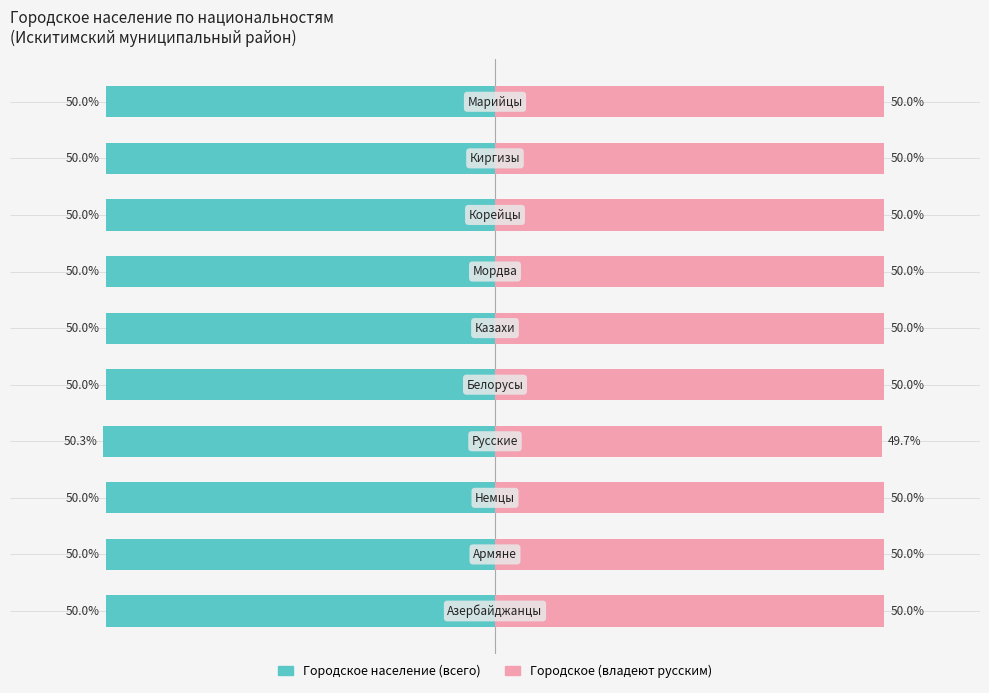

How many groups of bars are there?

10